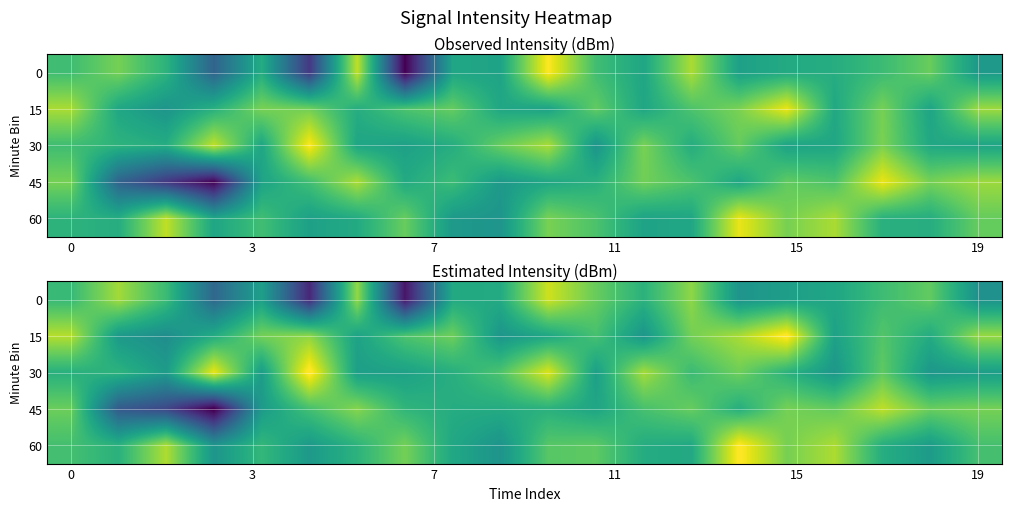

What is the difference between the maximum and second lowest values in the 15 series?

12.8